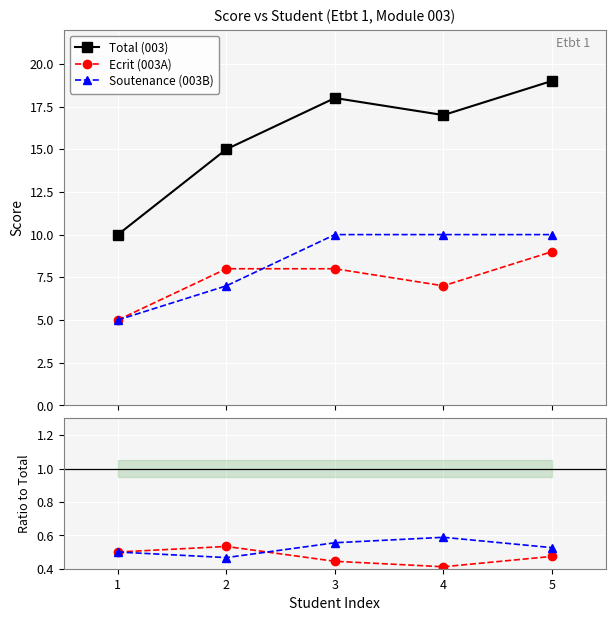

What is the value of the Soutenance (003B) point at the 4th from the left?

10